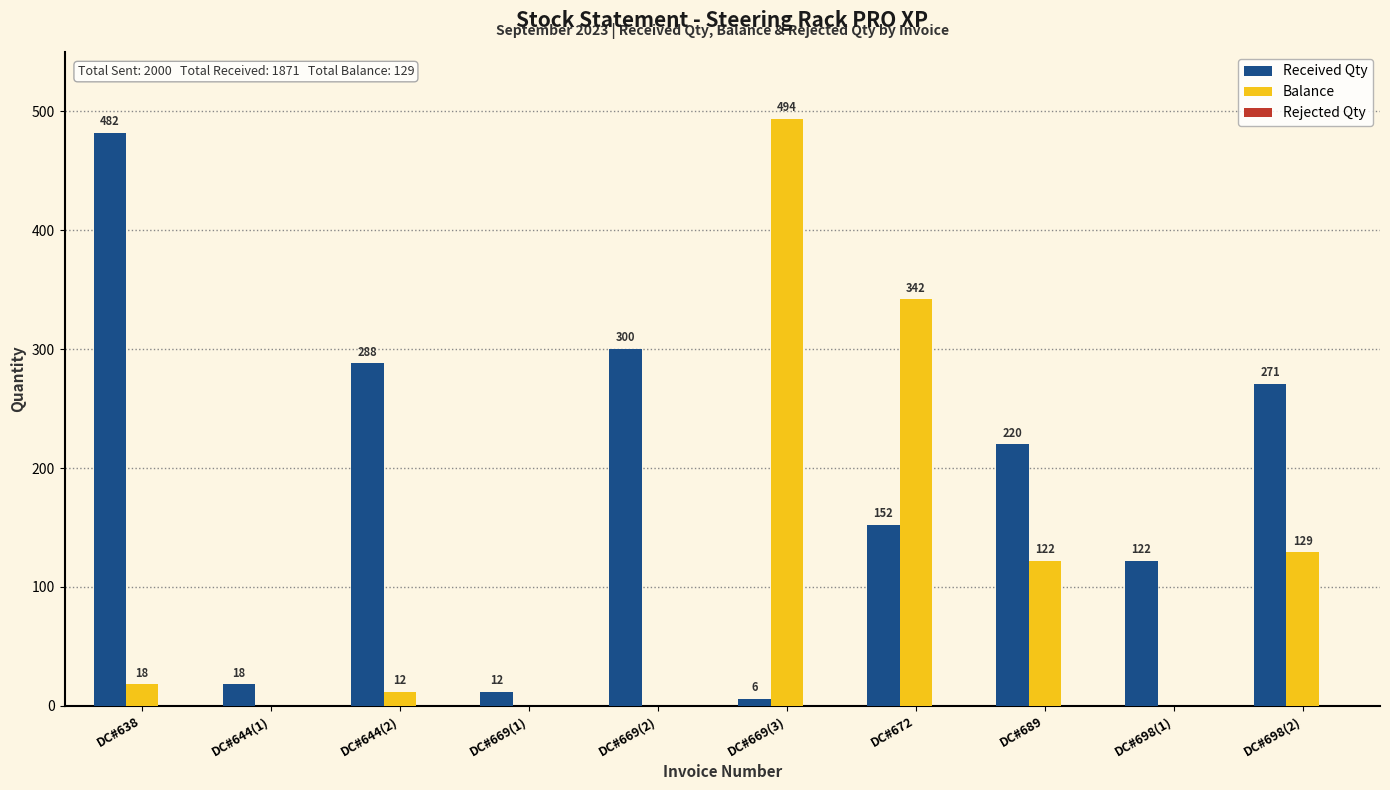

Is it true that Received Qty equals 220 at DC#689?

True